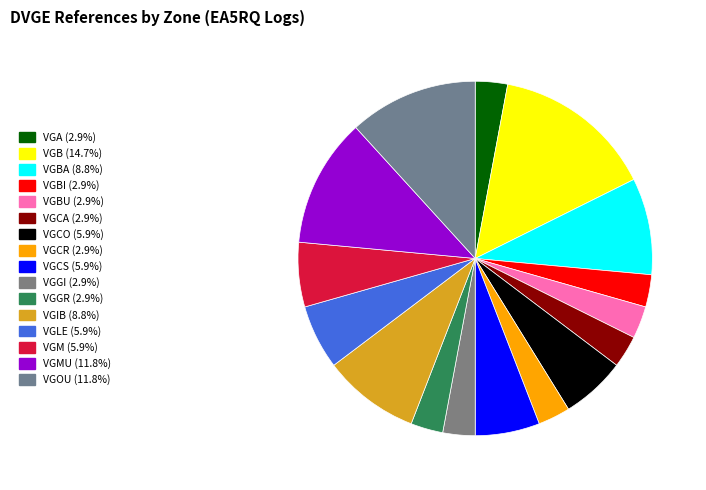

Which slice is the largest?

VGB